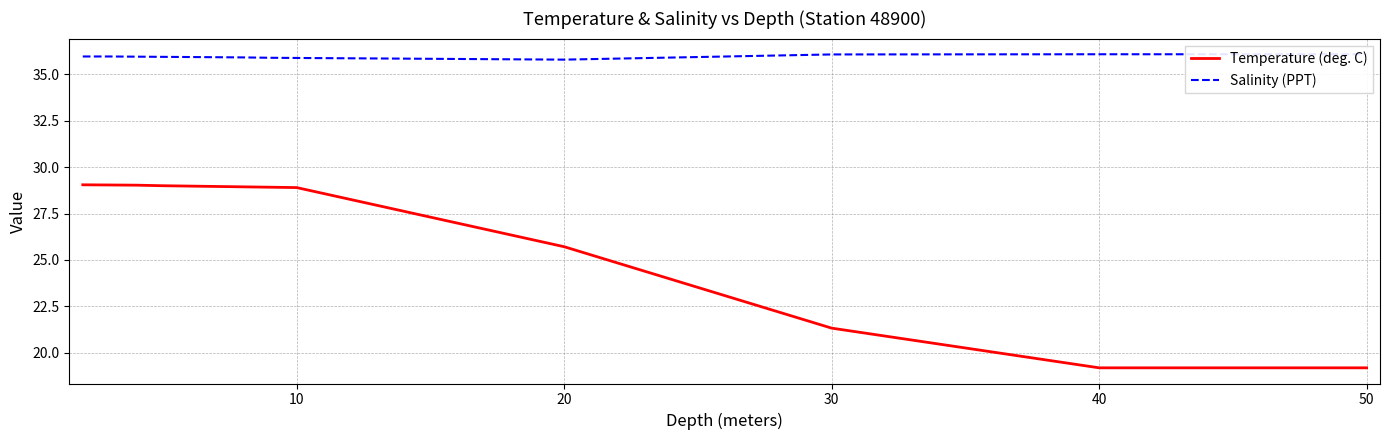

What is the maximum value for Temperature (deg. C)?

29.1